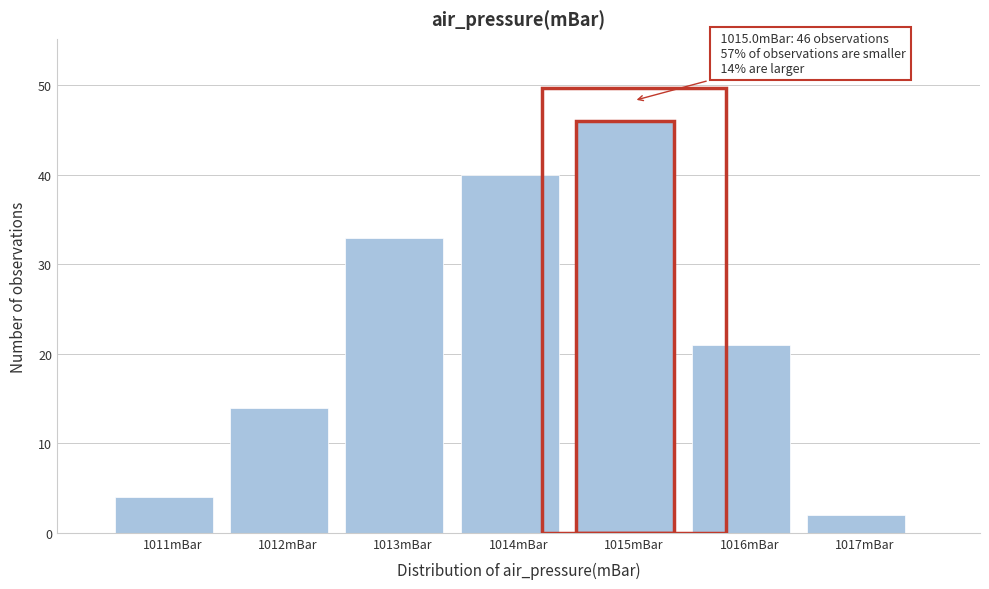

Reading left to right, extract all data points from this chart.

4	14	33	40	46	21	2